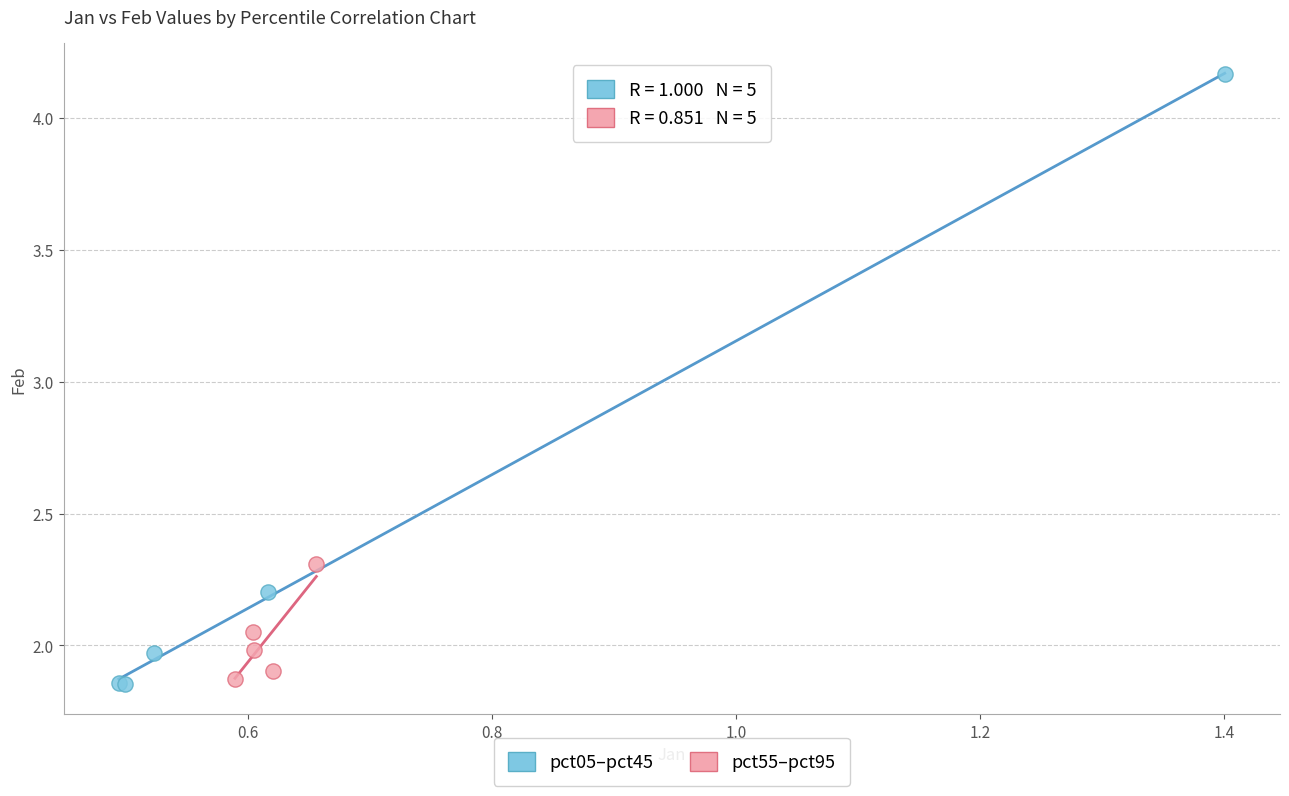

Which series reaches the maximum Y coordinate?

pct05–pct45